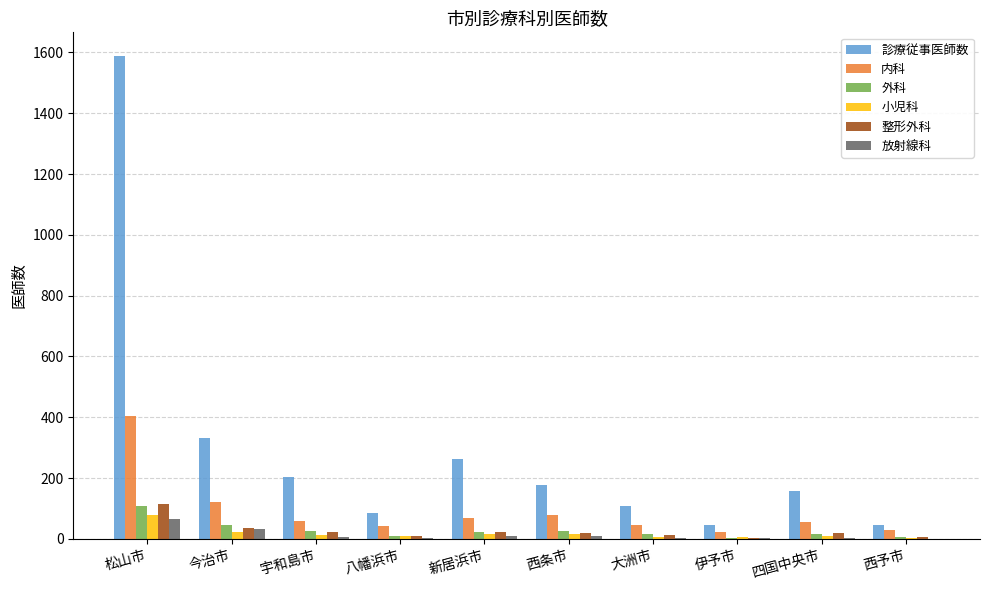

At which label does 診療従事医師数 reach its peak?

松山市